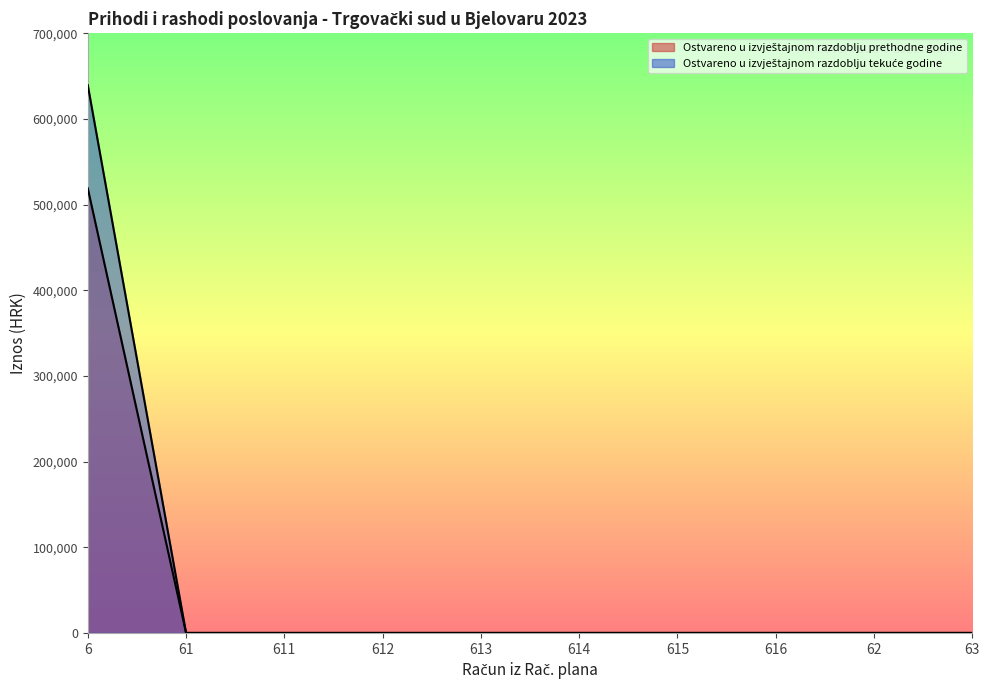

The Ostvareno u izvještajnom razdoblju tekuće godine series shows 0.0 at 613. True or false?

True